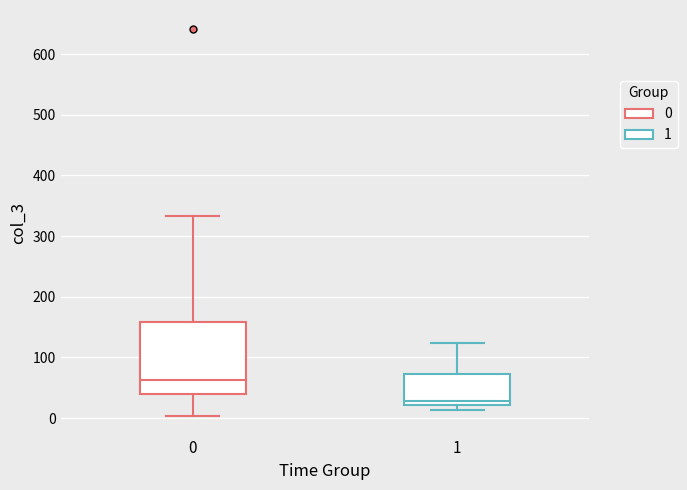

Where does the upper whisker of the box at x = 0 end on the y-axis? The values are not printed on the chart, so give them approximately, as read against the axis.

330